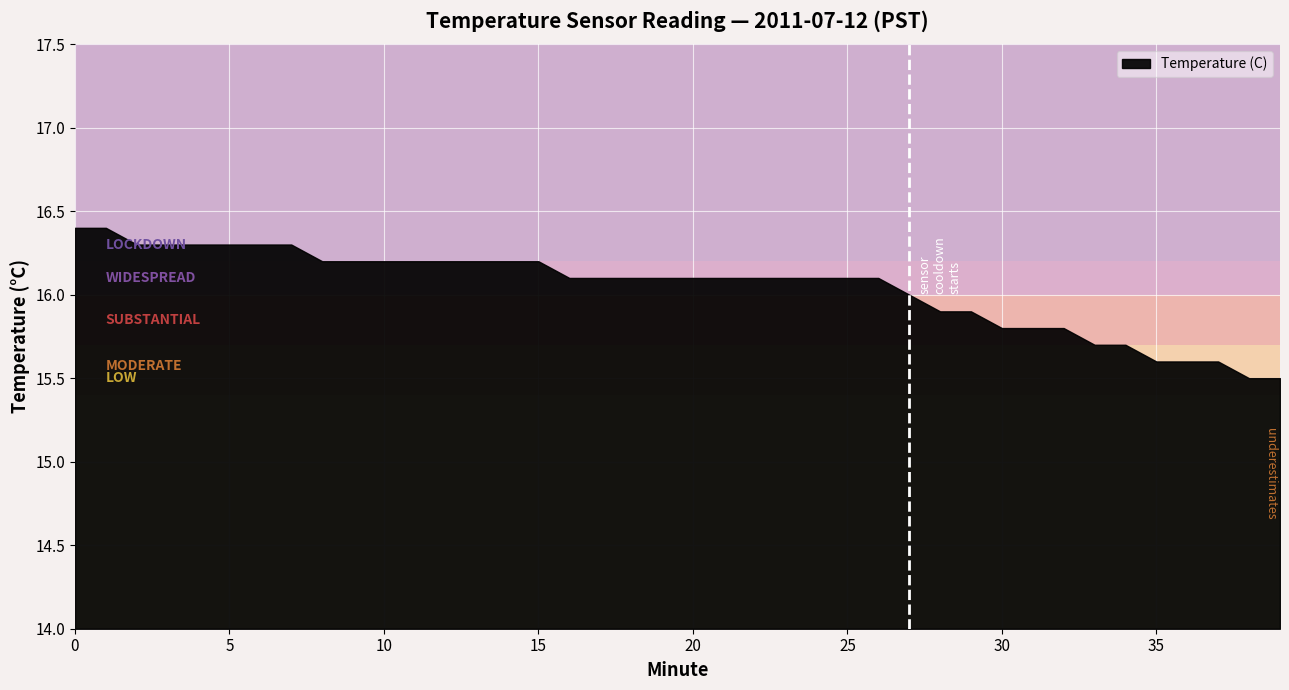

Reading left to right, extract all data points from this chart.

16.4	16.4	16.3	16.3	16.3	16.3	16.3	16.3	16.2	16.2	16.2	16.2	16.2	16.2	16.2	16.2	16.1	16.1	16.1	16.1	16.1	16.1	16.1	16.1	16.1	16.1	16.1	16.0	15.9	15.9	15.8	15.8	15.8	15.7	15.7	15.6	15.6	15.6	15.5	15.5